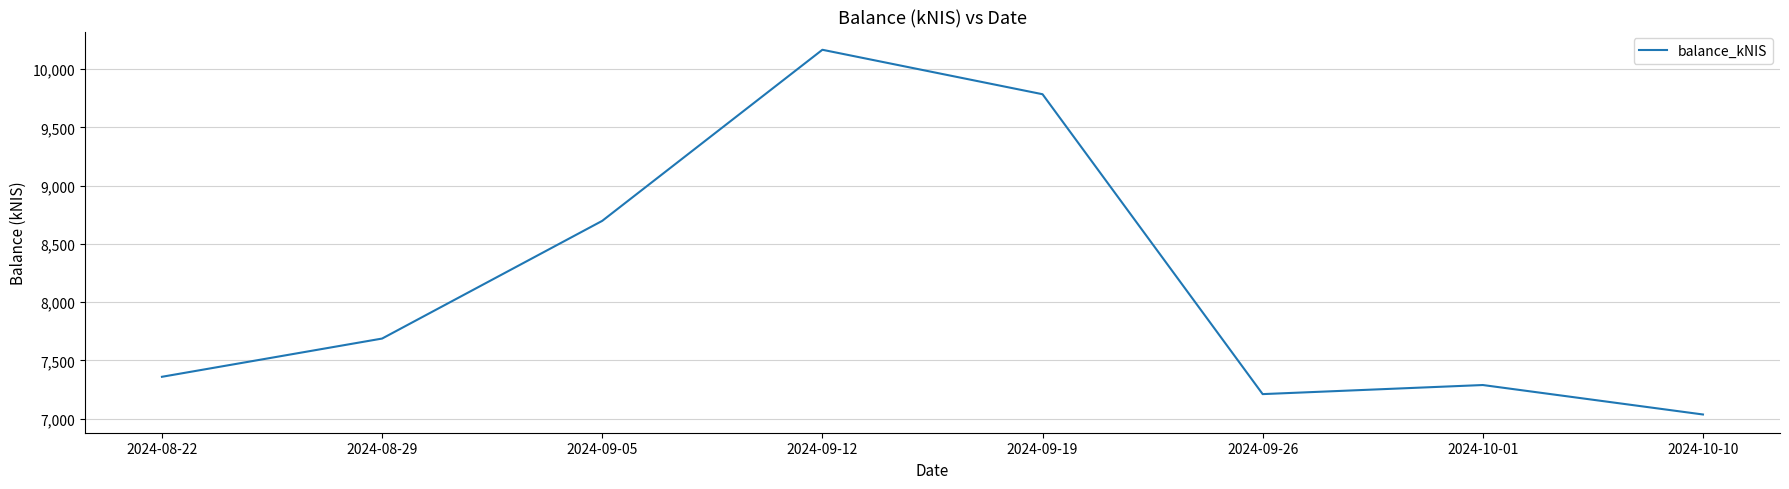

Rank the categories by value from lowest to highest.

2024-10-10, 2024-09-26, 2024-10-01, 2024-08-22, 2024-08-29, 2024-09-05, 2024-09-19, 2024-09-12